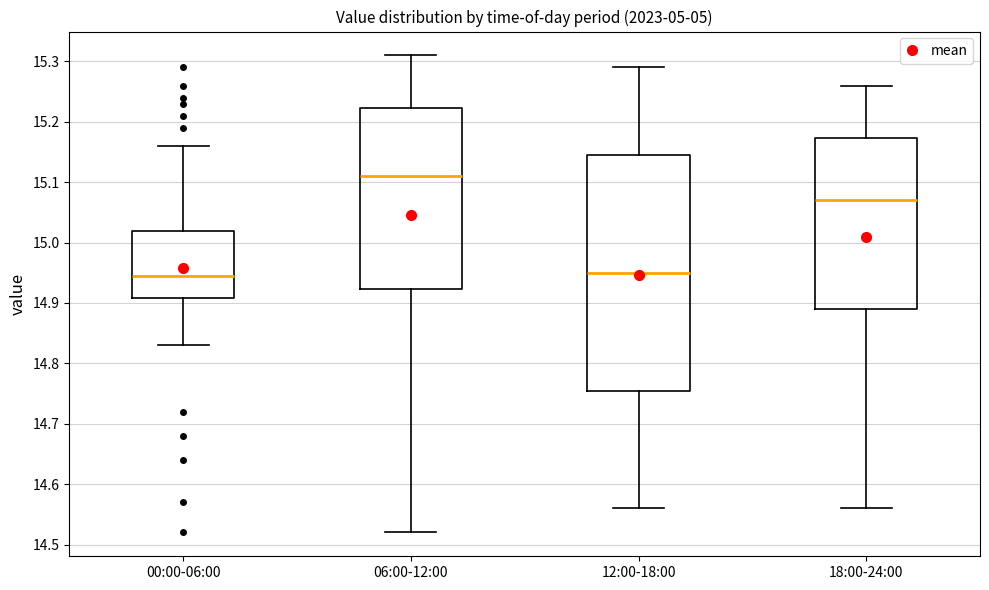

Reading left to right, transcribe this box plot: for each box, give where its median line is, the range the box spans, and where its two whiskers end, as read against the y-axis. The values are not printed on the chart, so give them approximately, as read against the axis.

00:00-06:00: median 14.95, box 14.91 to 15.02, whiskers 14.83 to 15.16
06:00-12:00: median 15.11, box 14.92 to 15.22, whiskers 14.52 to 15.31
12:00-18:00: median 14.95, box 14.76 to 15.15, whiskers 14.56 to 15.29
18:00-24:00: median 15.07, box 14.89 to 15.17, whiskers 14.56 to 15.26